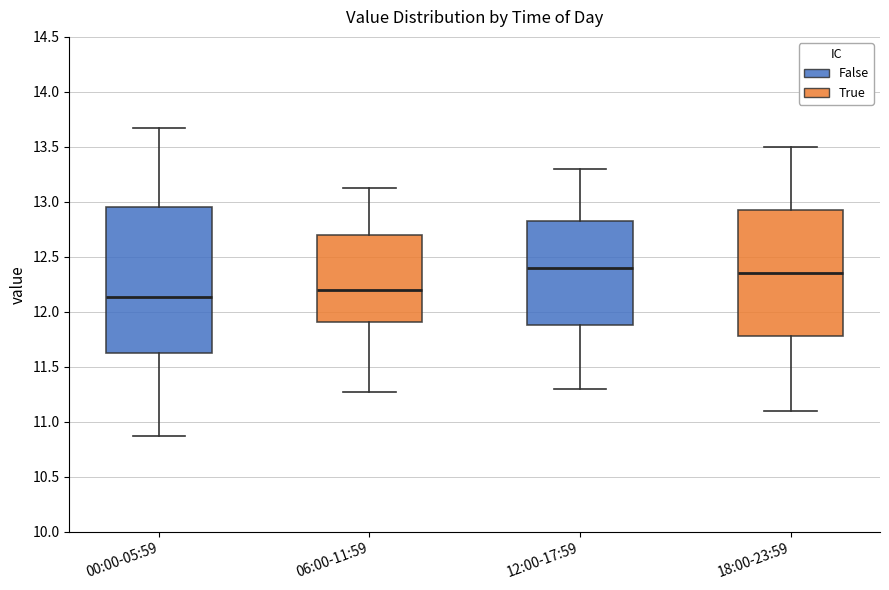

Reading left to right, transcribe this box plot: for each box, give where its median line is, the range the box spans, and where its two whiskers end, as read against the y-axis. The values are not printed on the chart, so give them approximately, as read against the axis.

00:00-05:59: median 12.15, box 11.60 to 12.95, whiskers 10.85 to 13.65
06:00-11:59: median 12.20, box 11.90 to 12.70, whiskers 11.25 to 13.15
12:00-17:59: median 12.40, box 11.90 to 12.85, whiskers 11.30 to 13.30
18:00-23:59: median 12.35, box 11.80 to 12.95, whiskers 11.10 to 13.50